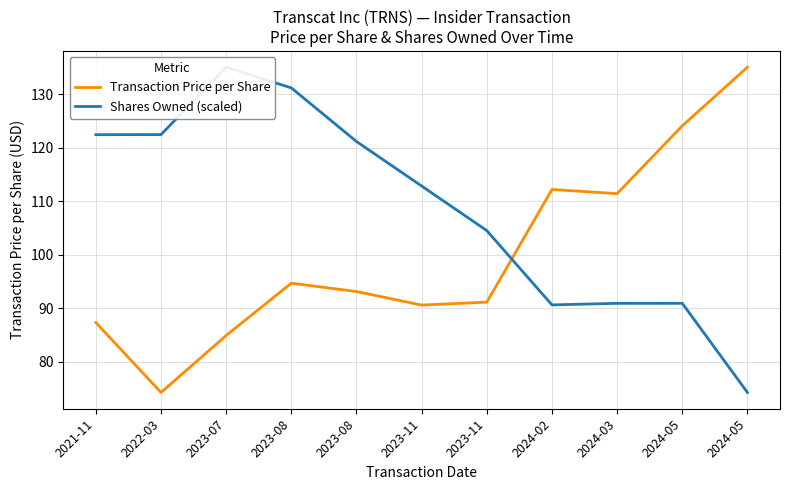

List the series in order of their peak value, lowest first.

Transaction Price per Share, Shares Owned (scaled)